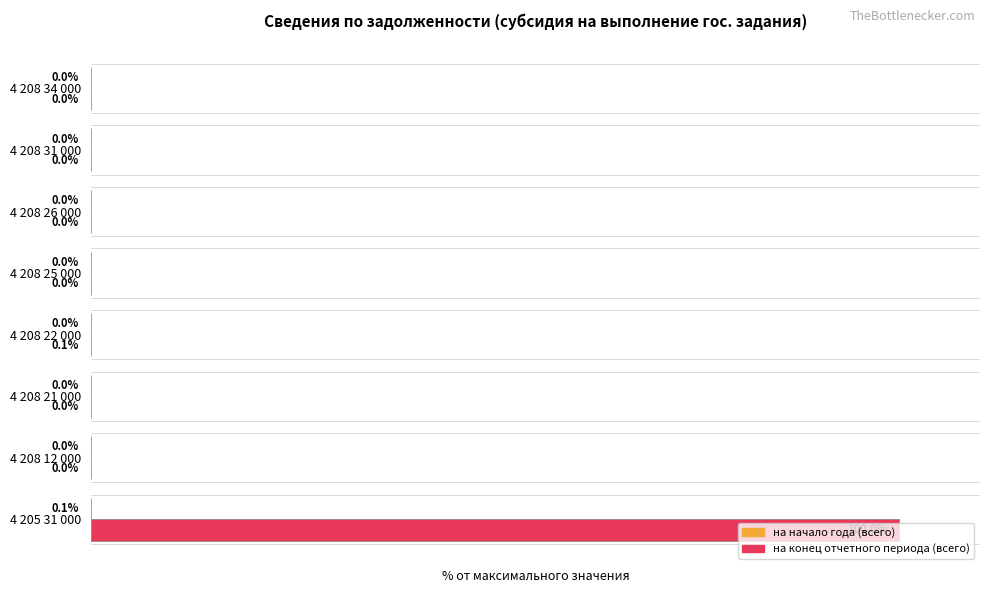

At which label does на конец отчетного периода (всего) reach its peak?

4 205 31 000